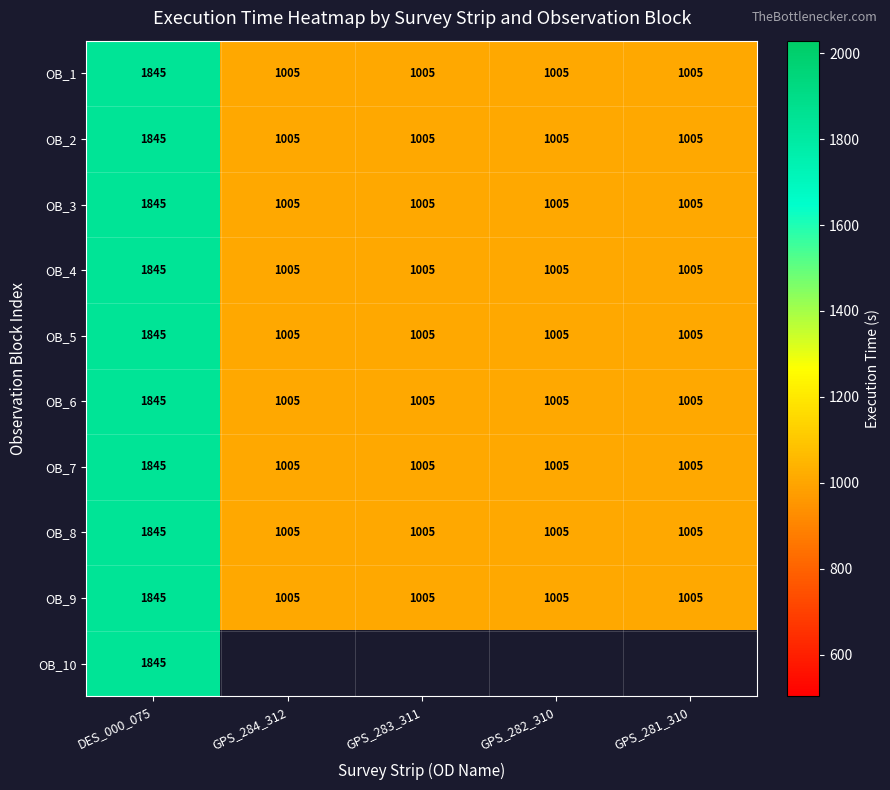

How many data points in OB_7 are above 1005?

1